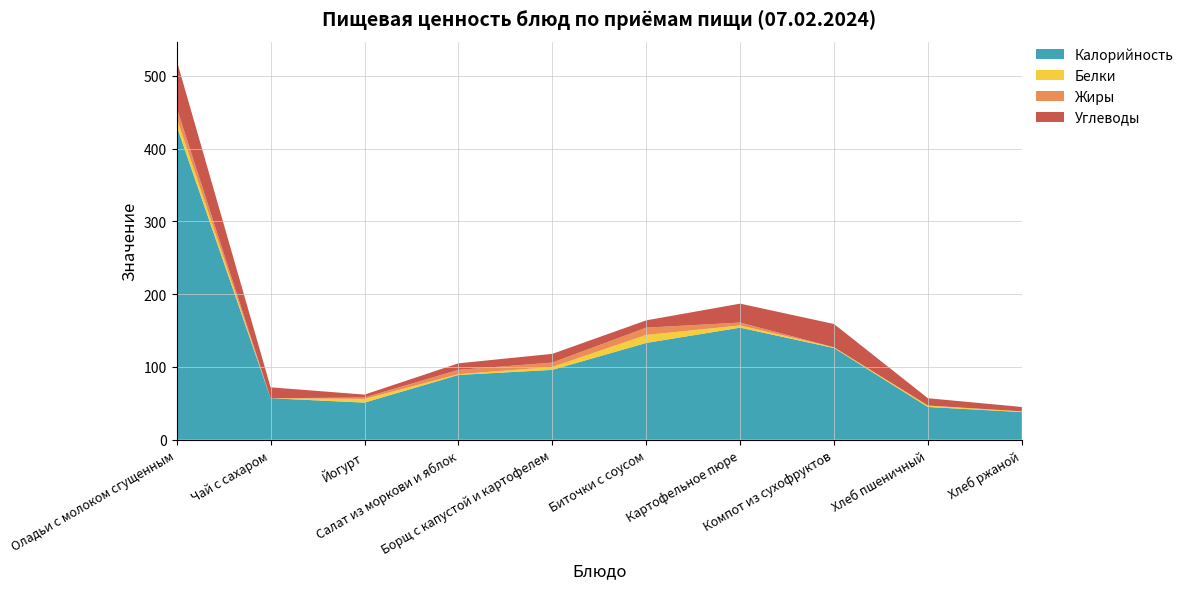

Reading left to right, what are all the values shown in this chart?

Калорийность: Оладьи с молоком сгущенным=431	Чай с сахаром=57	Йогурт=51	Салат из моркови и яблок=89	Борщ с капустой и картофелем=96	Биточки с соусом=133	Картофельное пюре=154	Компот из сухофруктов=126	Хлеб пшеничный=45	Хлеб ржаной=38
Белки: Оладьи с молоком сгущенным=11	Чай с сахаром=0	Йогурт=5	Салат из моркови и яблок=1	Борщ с капустой и картофелем=4	Биточки с соусом=11	Картофельное пюре=3	Компот из сухофруктов=1	Хлеб пшеничный=2	Хлеб ржаной=1
Жиры: Оладьи с молоком сгущенным=14	Чай с сахаром=0	Йогурт=2	Салат из моркови и яблок=6	Борщ с капустой и картофелем=6	Биточки с соусом=10	Картофельное пюре=4	Компот из сухофруктов=0	Хлеб пшеничный=0	Хлеб ржаной=0
Углеводы: Оладьи с молоком сгущенным=65	Чай с сахаром=15	Йогурт=4	Салат из моркови и яблок=9	Борщ с капустой и картофелем=12	Биточки с соусом=10	Картофельное пюре=26	Компот из сухофруктов=32	Хлеб пшеничный=10	Хлеб ржаной=6